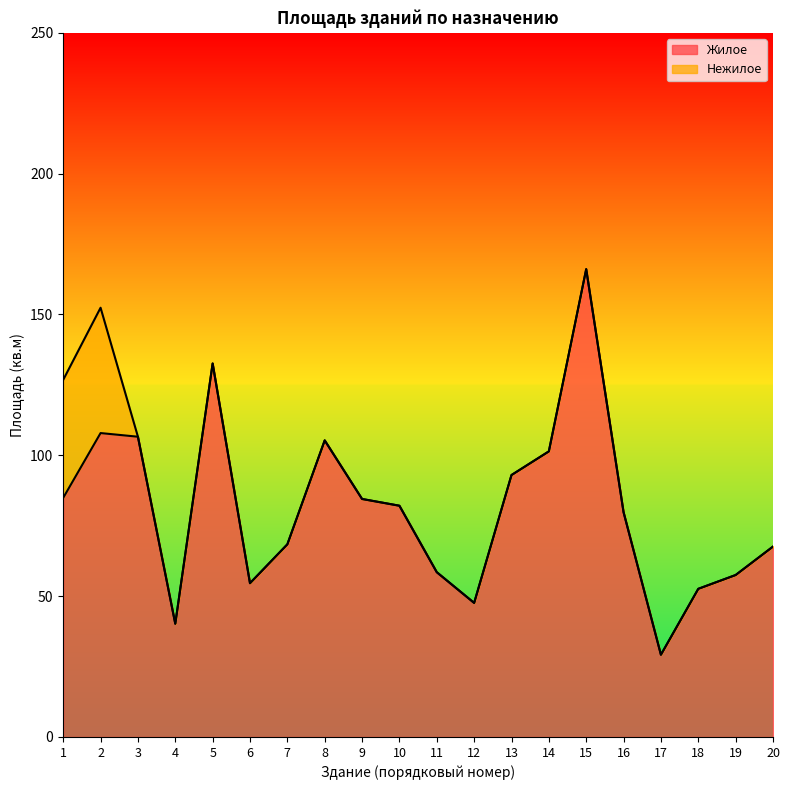

Reading right to left, extract all data points from this chart.

67.6	57.5	52.6	29.2	79.8	166.1	101.4	93.0	47.6	58.5	82.1	84.5	105.3	68.4	54.6	132.6	40.2	106.6	107.9	84.9